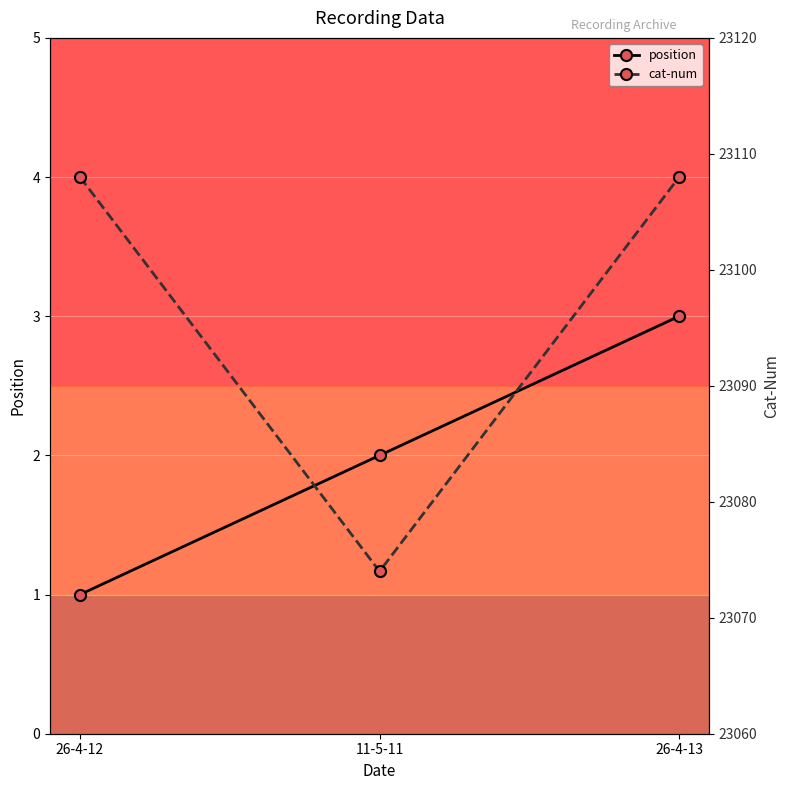

The value of cat-num at 11-5-11 is 33041. True or false?

False